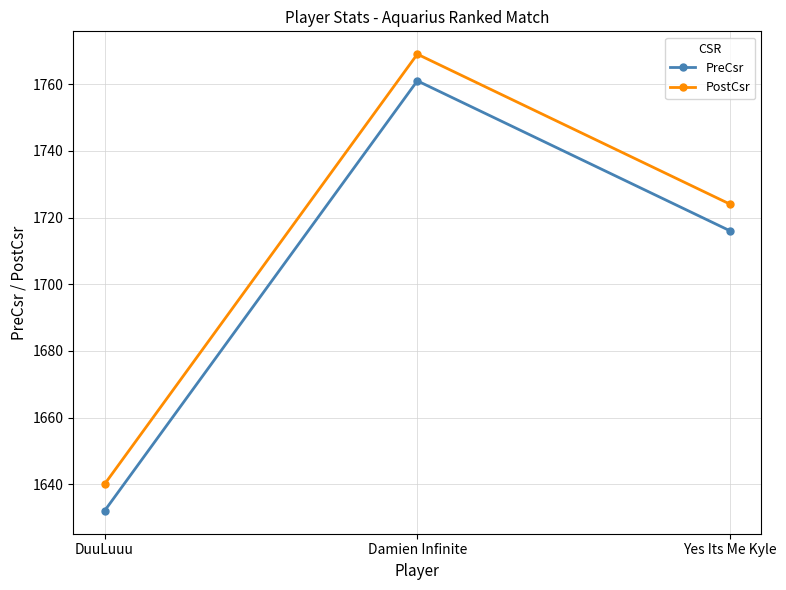

Reading left to right, extract all data points from this chart.

PreCsr: DuuLuuu=1632	Damien Infinite=1761	Yes Its Me Kyle=1716
PostCsr: DuuLuuu=1640	Damien Infinite=1769	Yes Its Me Kyle=1724